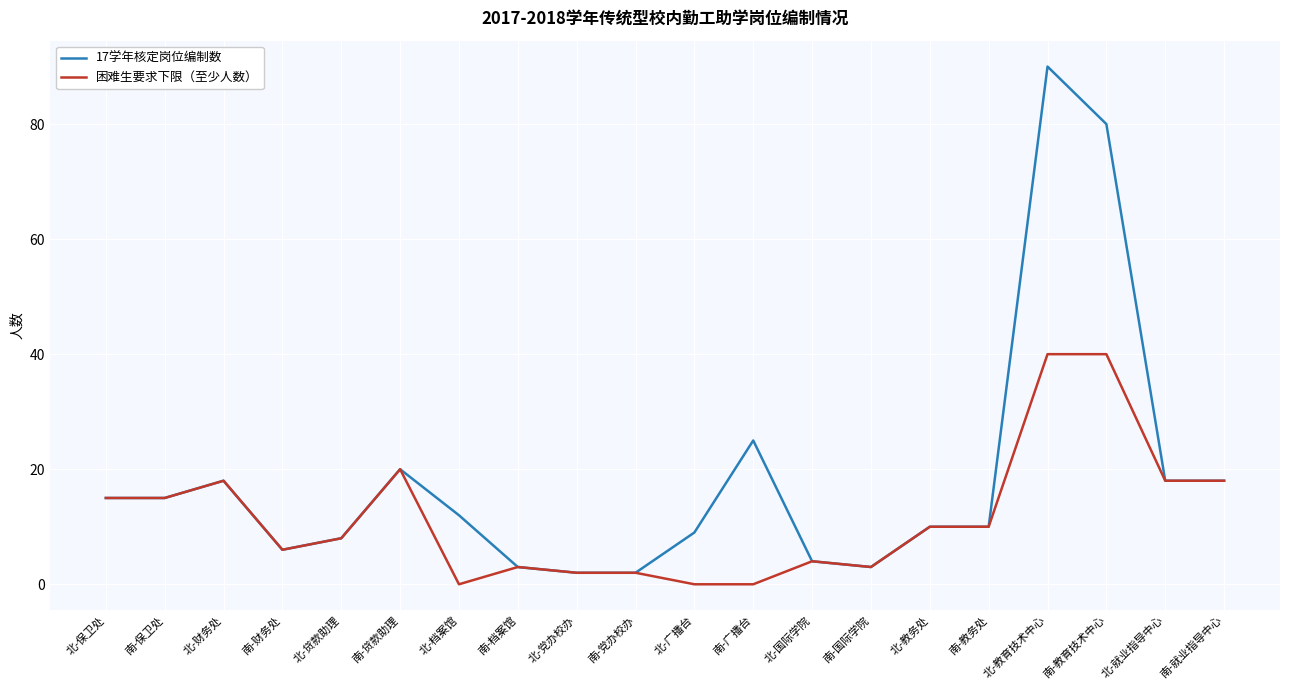

List the series in order of their peak value, lowest first.

困难生要求下限（至少人数）, 17学年核定岗位编制数